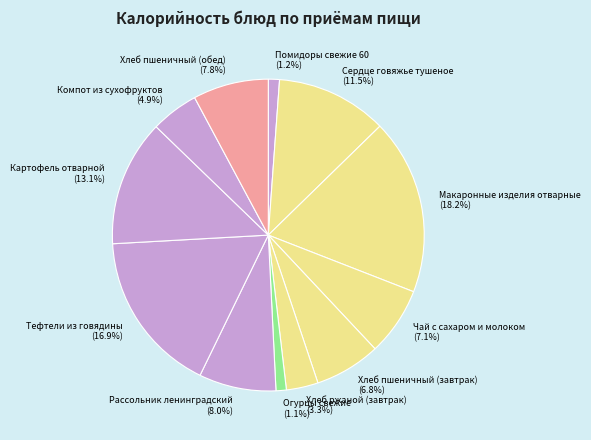

Count the number of slices in the pie.

12